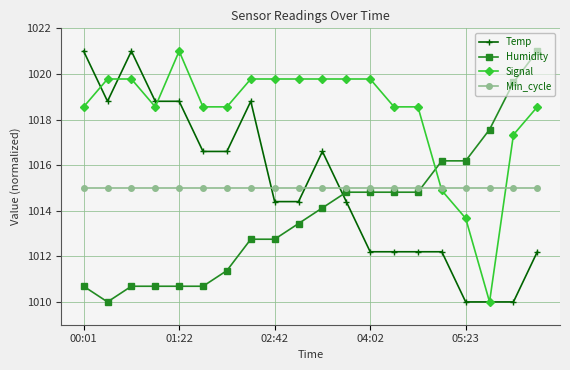

True or false: Temp and Humidity cross at least once.

True